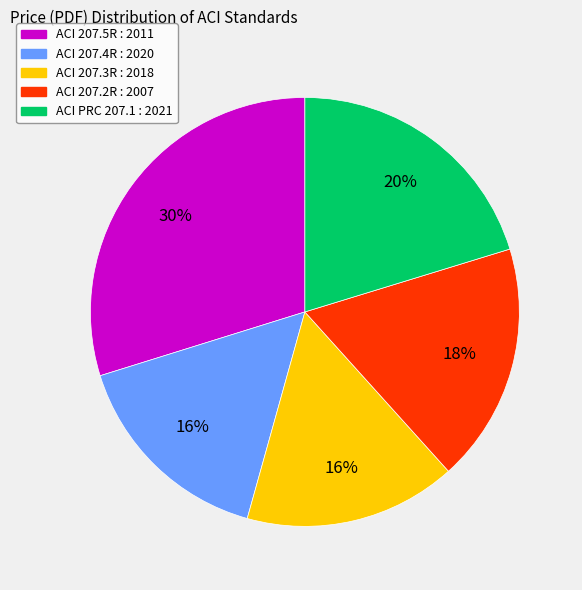

Approximately how many times larger is the value at ACI 207.4R : 2020 compared to ACI 207.5R : 2011?

0.5